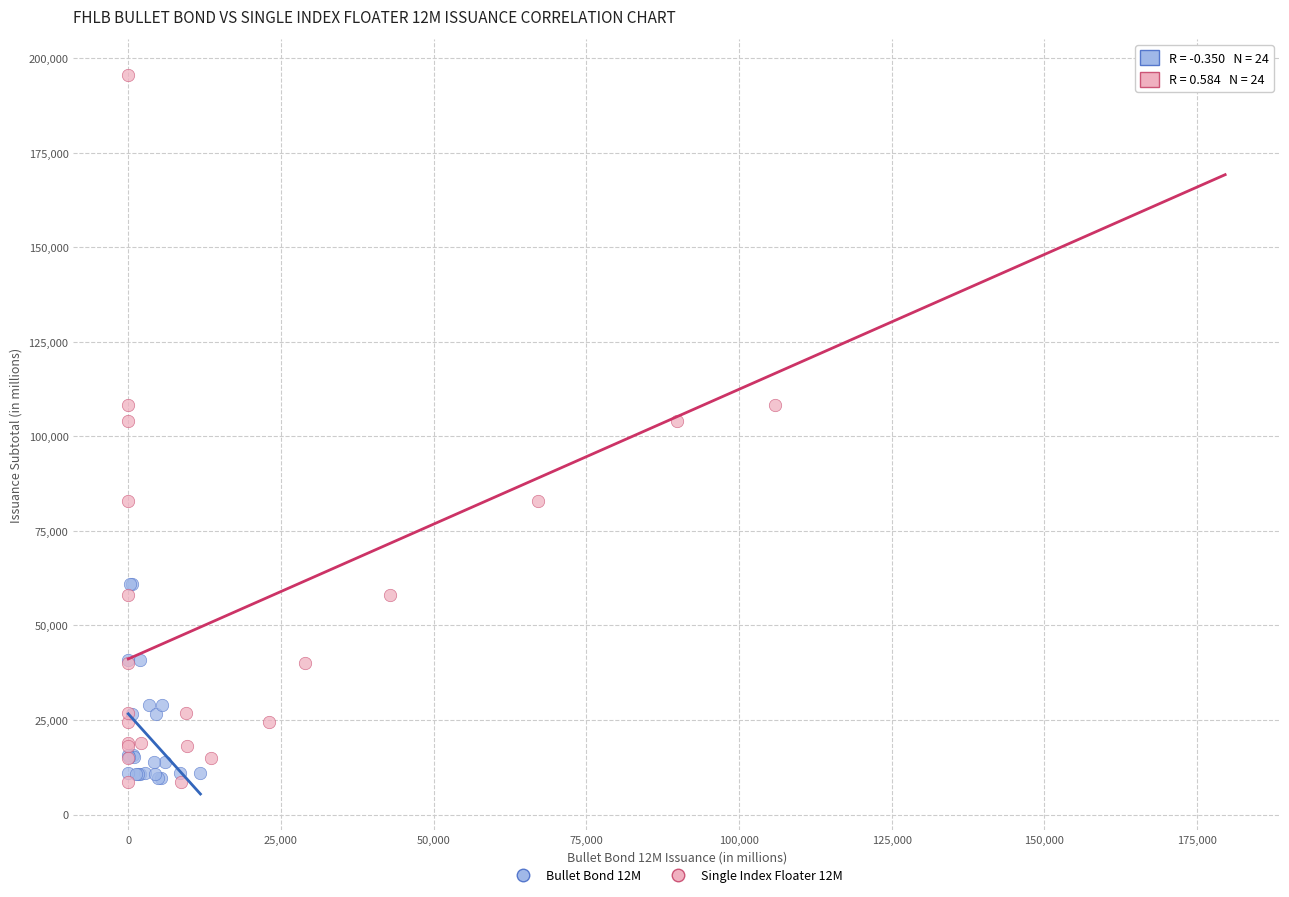

Which series reaches the maximum Y coordinate?

Single Index Floater 12M